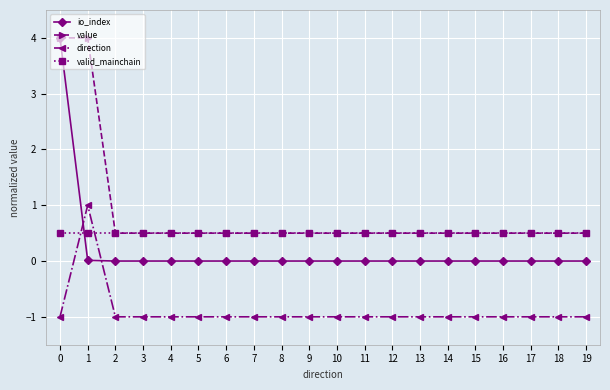

Is the value of valid_mainchain at 9 greater than the value of direction at 0?

Yes